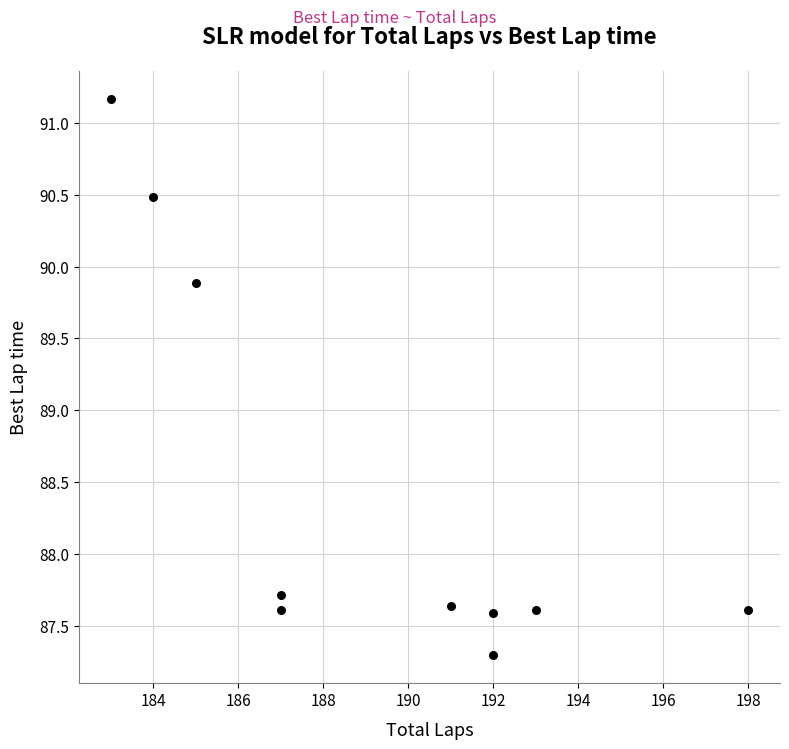

What Y value in the scatter plot is closest to 89?

89.9